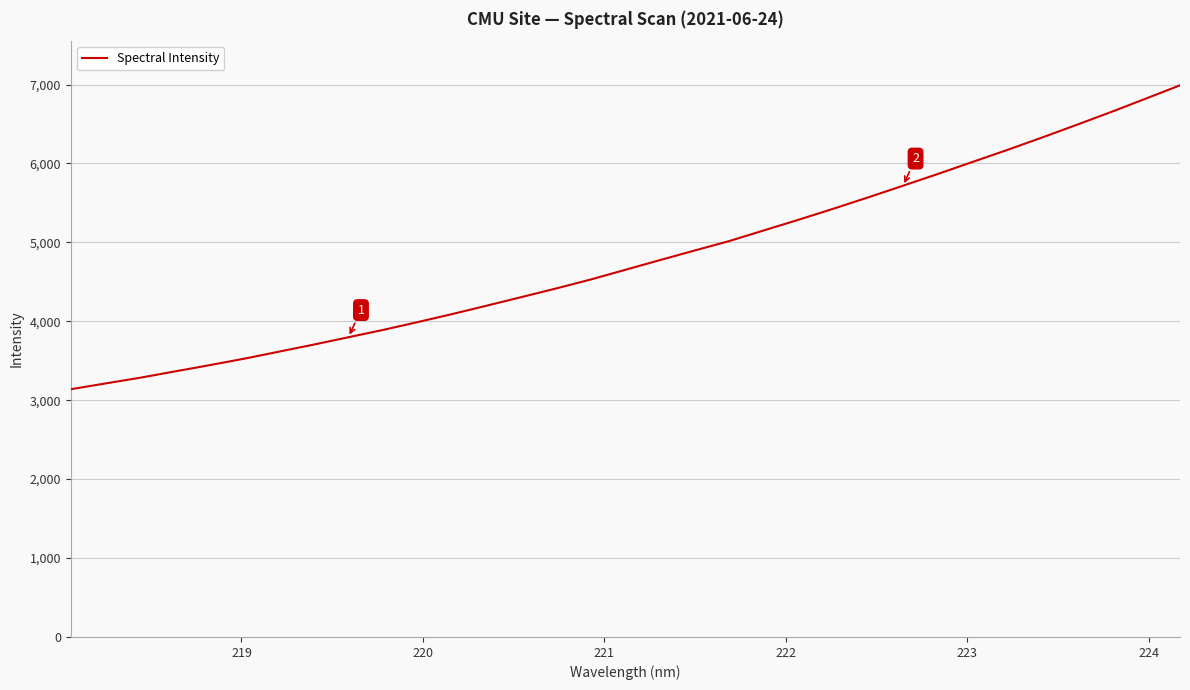

What is the smallest value displayed?

3139.0